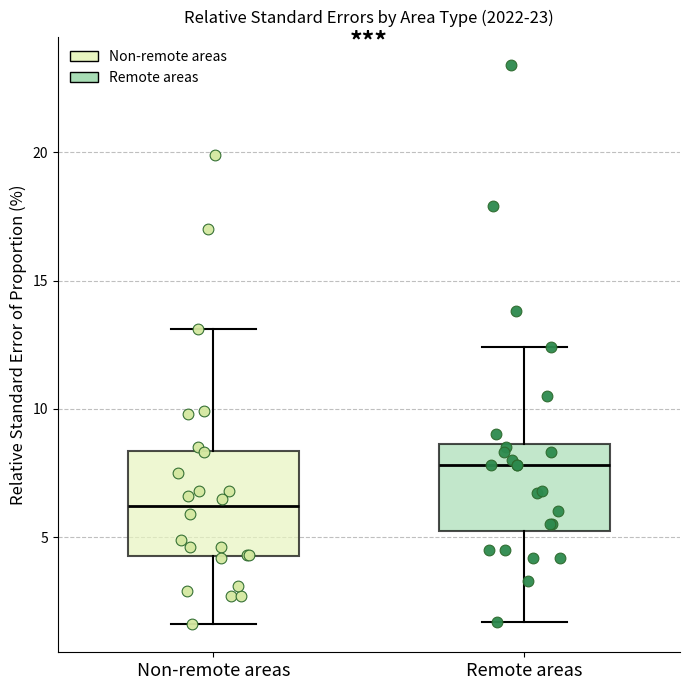

Reading left to right, transcribe this box plot: for each box, give where its median line is, the range the box spans, and where its two whiskers end, as read against the y-axis. The values are not printed on the chart, so give them approximately, as read against the axis.

Non-remote areas: median 6.0, box 4.5 to 8.5, whiskers 1.5 to 13.0
Remote areas: median 8.0, box 5.5 to 8.5, whiskers 1.5 to 12.5